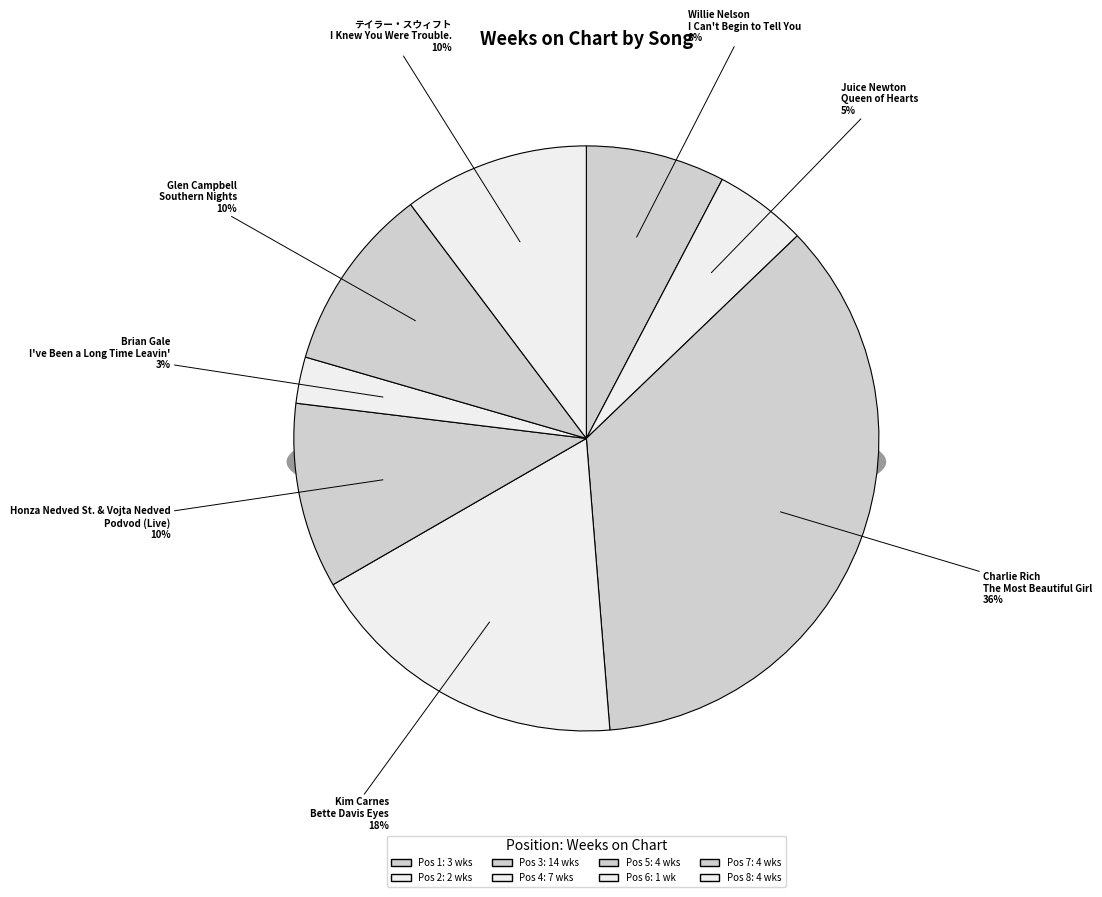

Rank the categories by value from highest to lowest.

Charlie Rich
The Most Beautiful Girl, Kim Carnes
Bette Davis Eyes, Honza Nedved St. & Vojta Nedved
Podvod (Live), Glen Campbell
Southern Nights, テイラー・スウィフト
I Knew You Were Trouble., Willie Nelson
I Can't Begin to Tell You, Juice Newton
Queen of Hearts, Brian Gale
I've Been a Long Time Leavin'